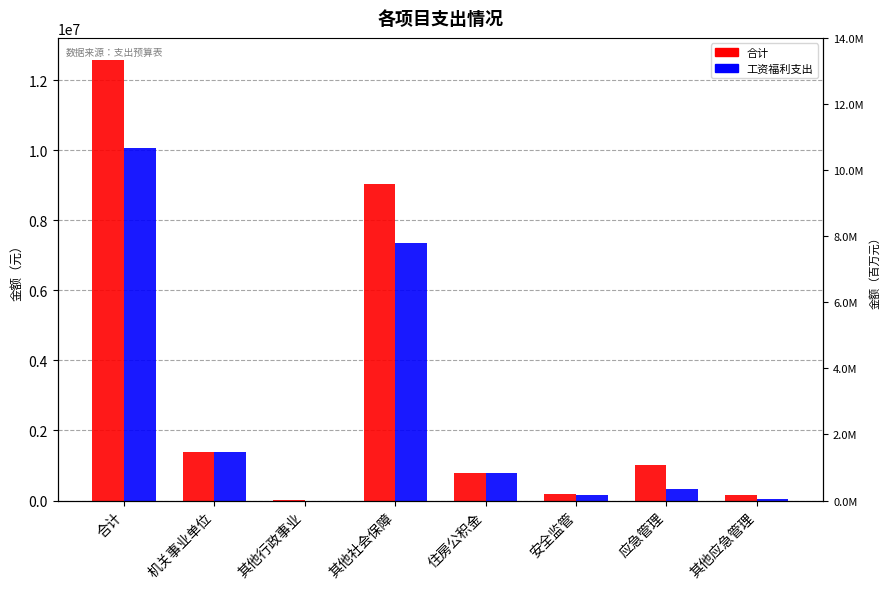

Reading left to right, transcribe all the data shown in this chart.

合计: 合计=12585603.4	机关事业单位=1372153.3	其他行政事业=18738.0	其他社会保障=9031747.4	住房公积金=797550.2	安全监管=190000.0	应急管理=1026429.0	其他应急管理=148985.4
工资福利支出: 合计=10066379.0	机关事业单位=1372153.3	其他行政事业=0.0	其他社会保障=7368562.9	住房公积金=797550.2	安全监管=157402.5	应急管理=328578.3	其他应急管理=42131.8